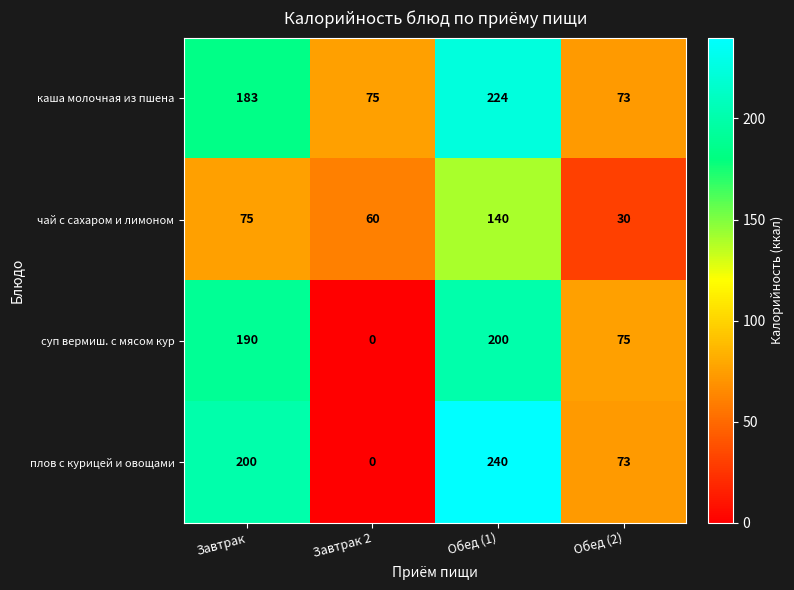

What is the spread (max minus min) of values at Завтрак?

125